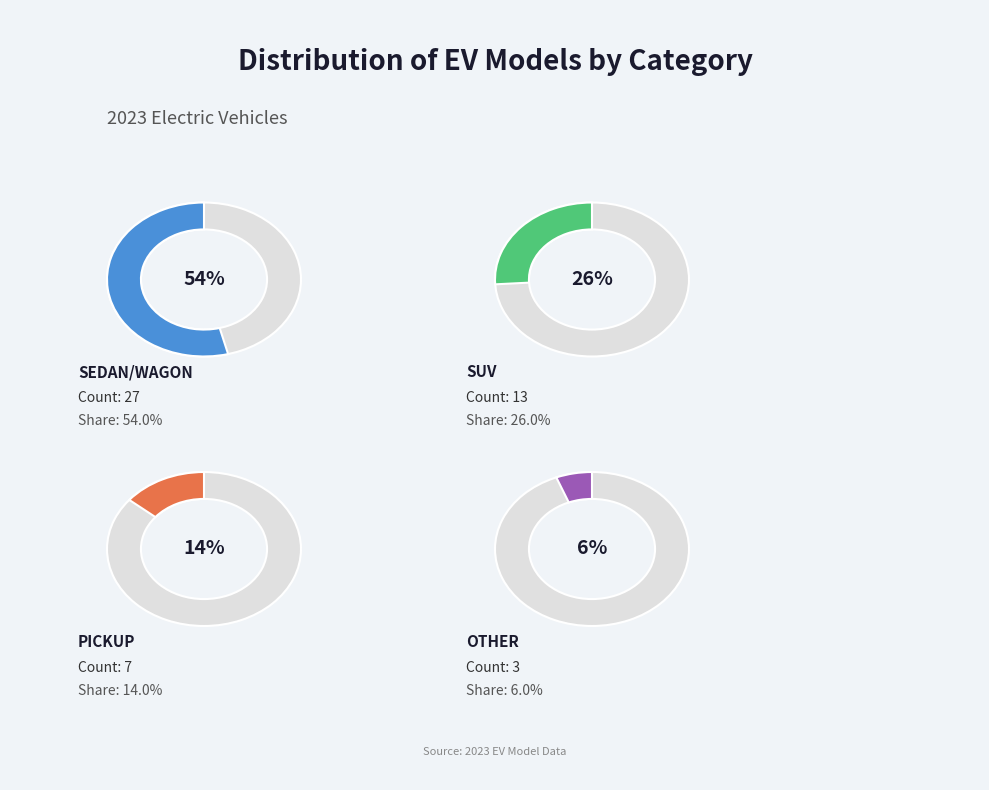

What percentage is the Sedan/Wagon slice, to the nearest percent?

54%